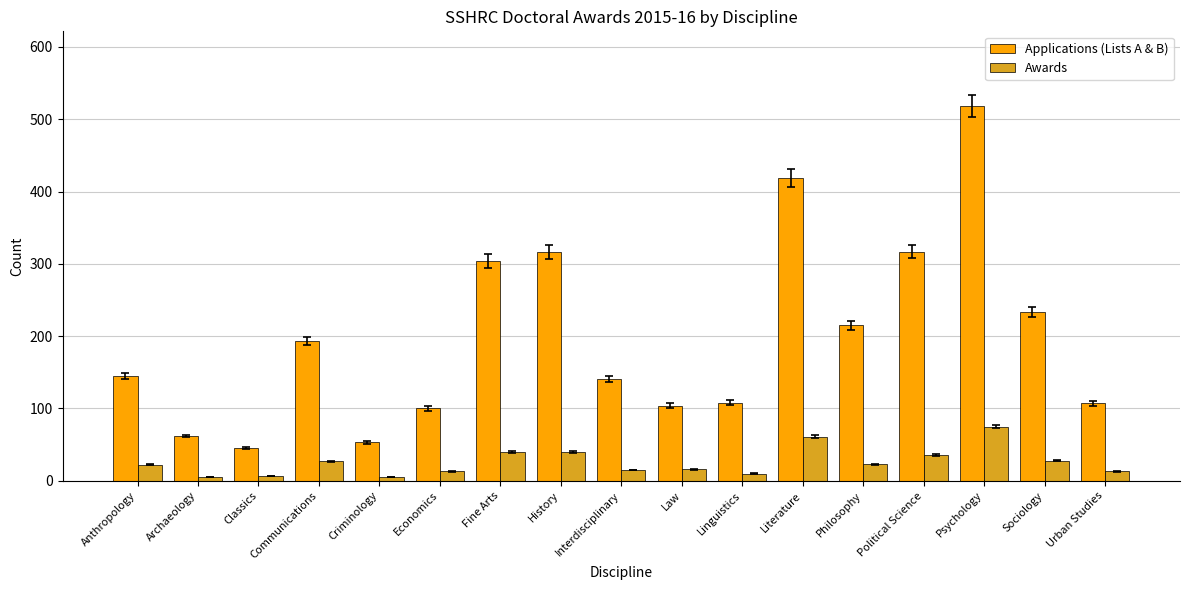

List the series in order of their peak value, highest first.

Applications (Lists A & B), Awards